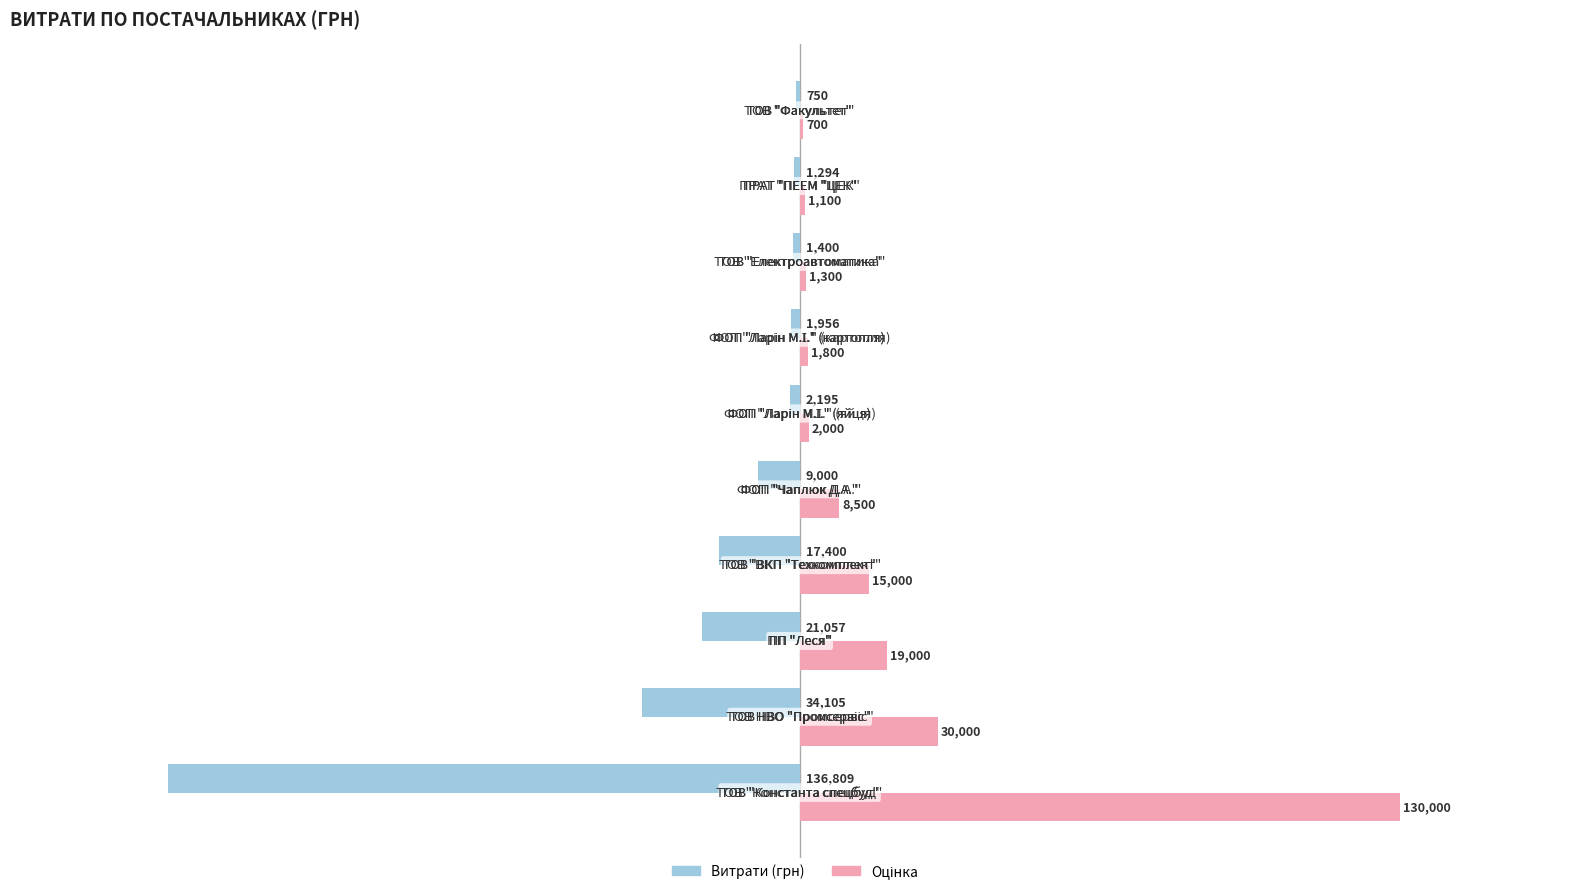

What is the greatest value displayed?

130000.0